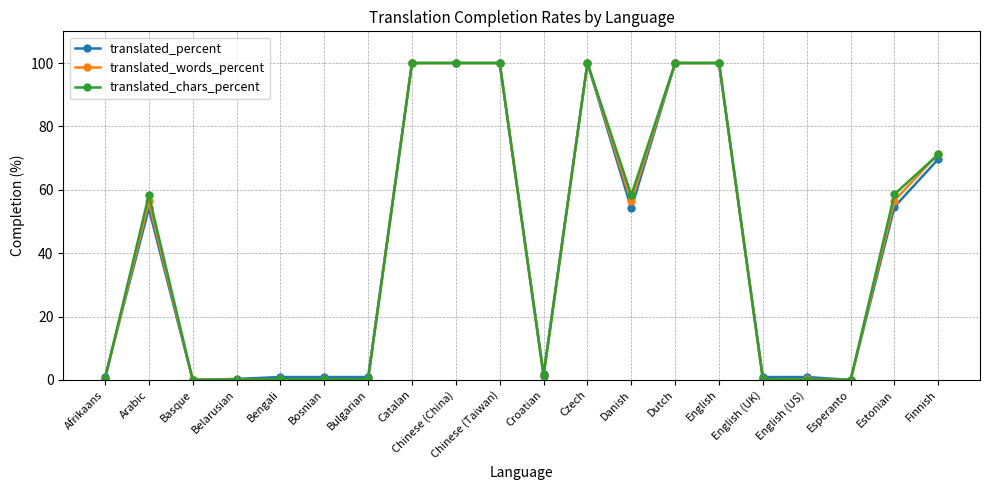

What is the total value across all series at Bulgarian?

1.3